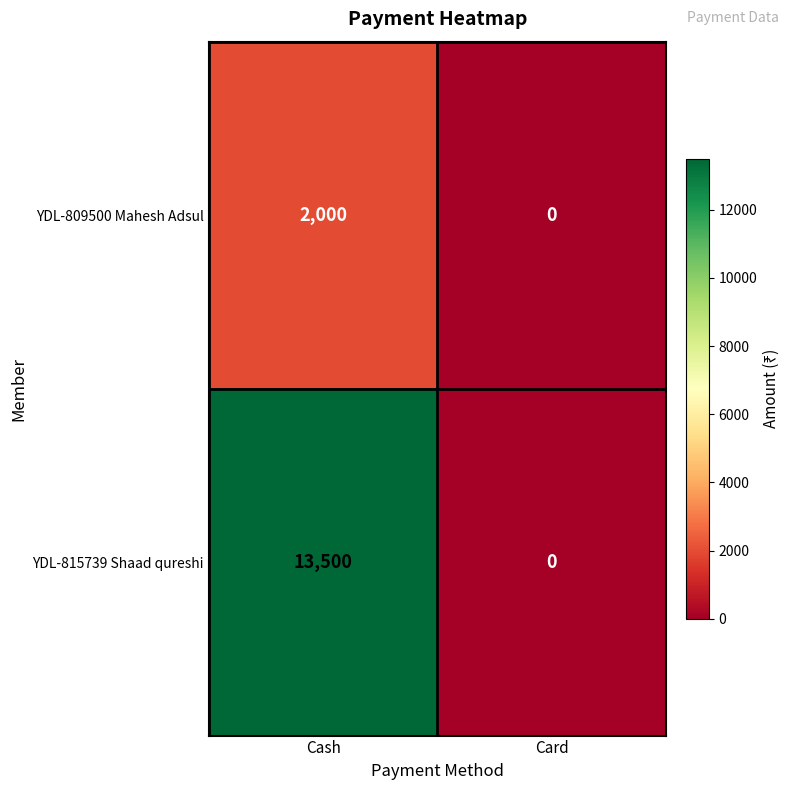

What is the average value of the YDL-815739 Shaad qureshi series?

6750